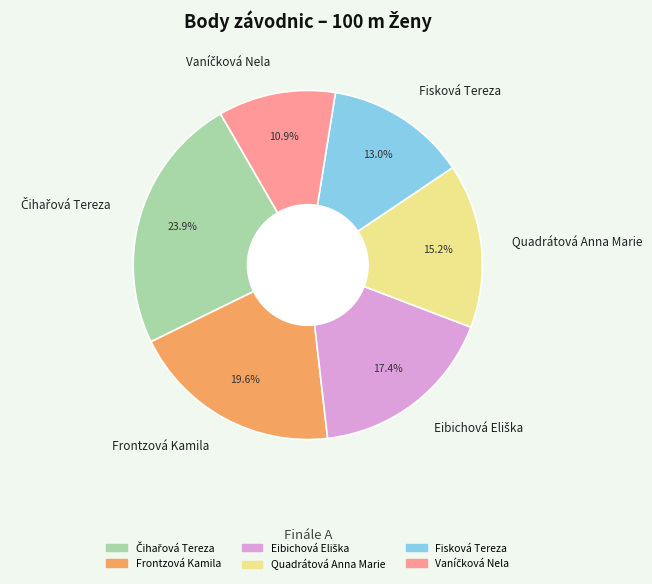

The Fisková Tereza slice represents 13% of the pie. True or false?

True